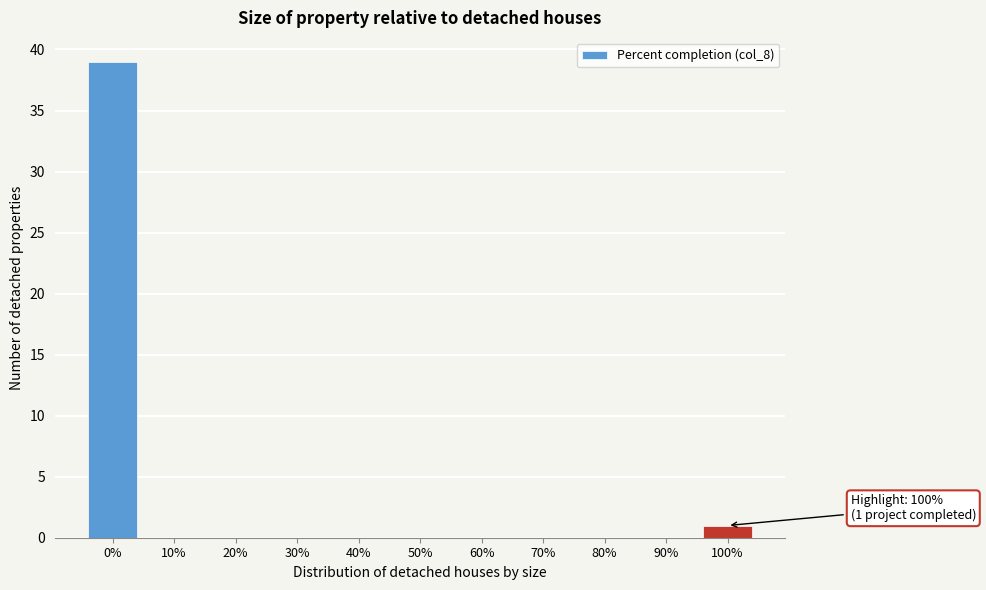

Reading left to right, what are all the values shown in this chart?

0%=39	10%=0	20%=0	30%=0	40%=0	50%=0	60%=0	70%=0	80%=0	90%=0	100%=1